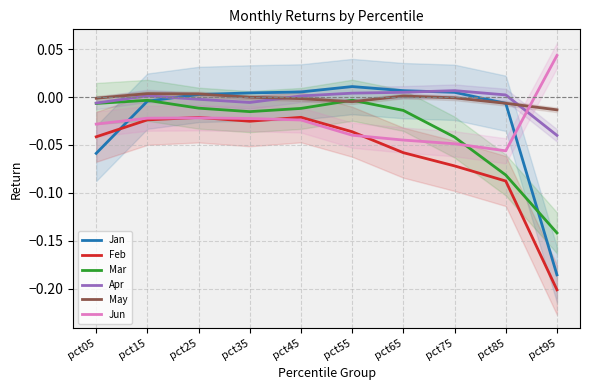

True or false: Apr has more than 1 interior local peaks.

True